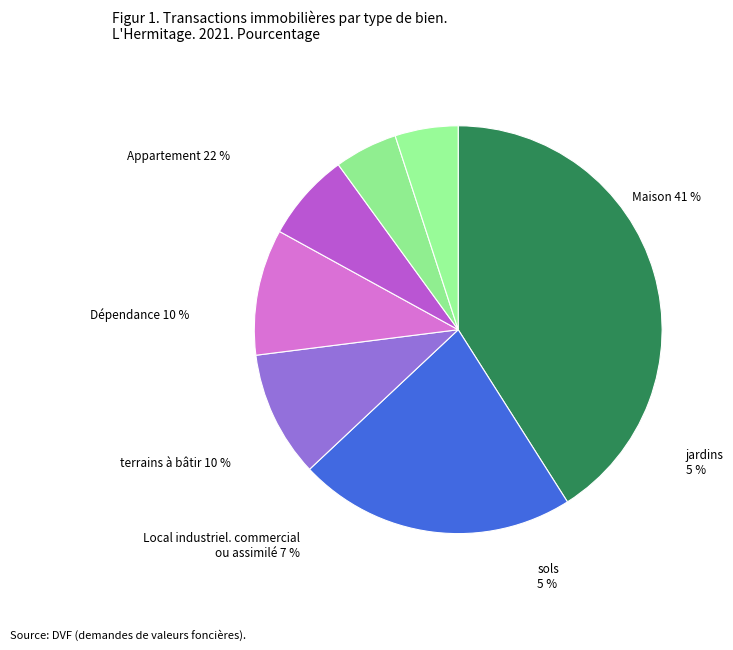

What is the smallest slice in the pie chart?

sols